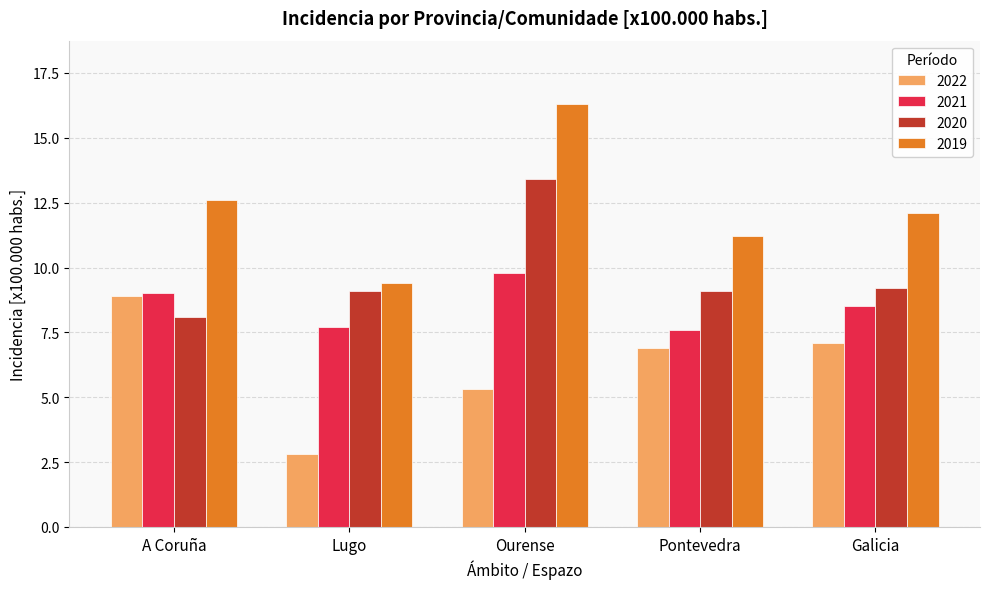

Which category has the lowest value in the 2020 series?

A Coruña